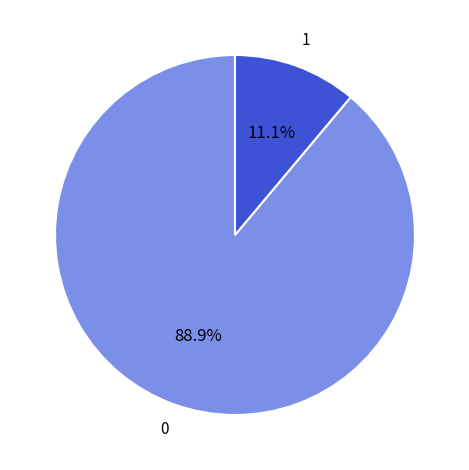

Is there a majority slice in this chart?

Yes